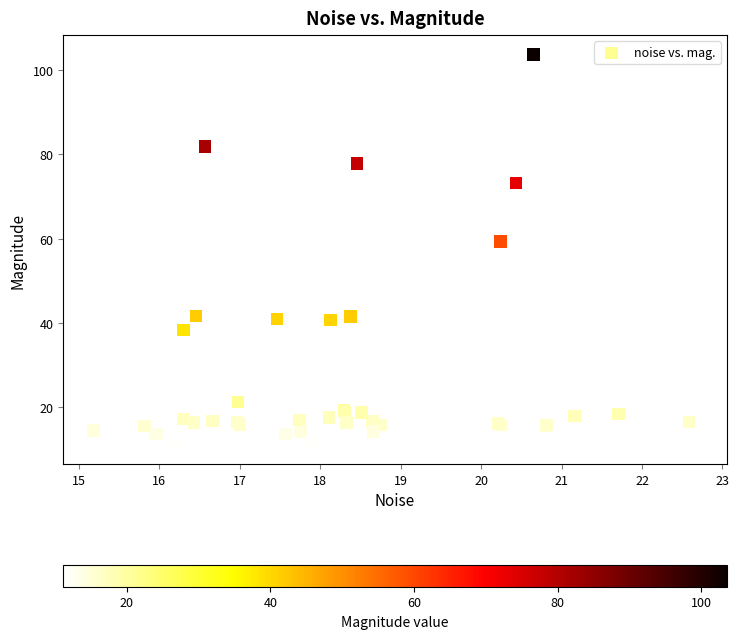

What Y value in the scatter plot is closest to 57?

59.3